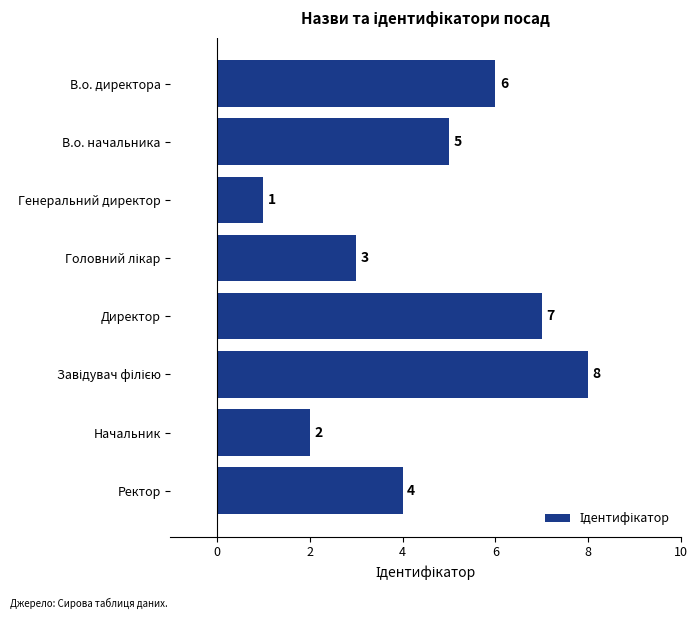

Reading top to bottom, list all the values displayed in this chart.

6	5	1	3	7	8	2	4